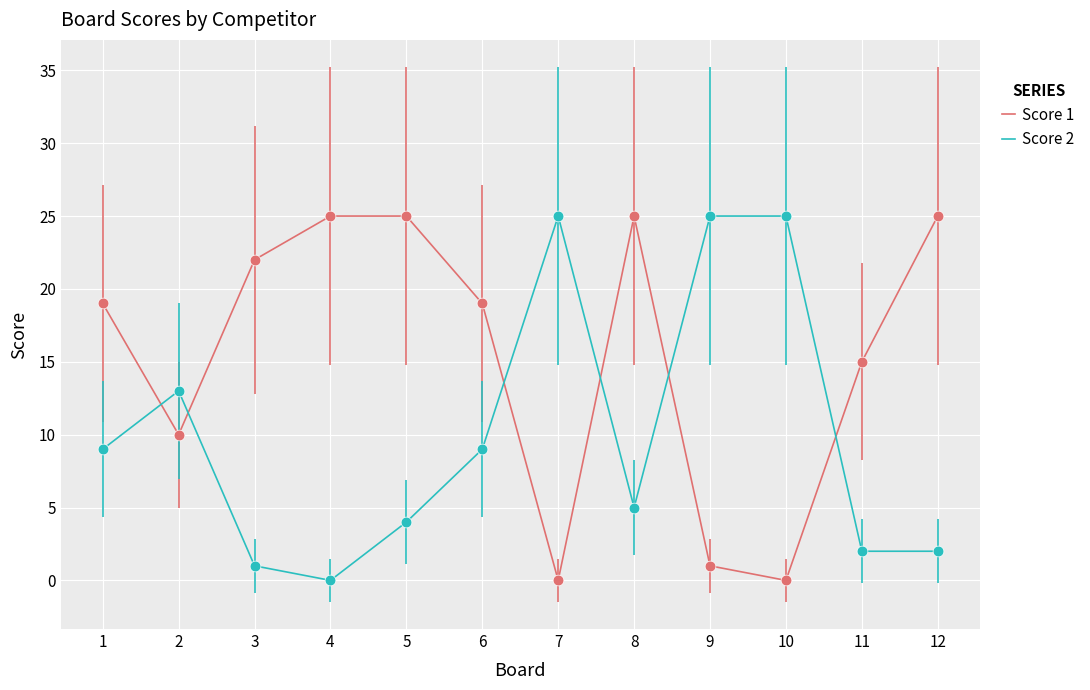

Is the value of Score 2 at 2 greater than the value of Score 1 at 5?

No